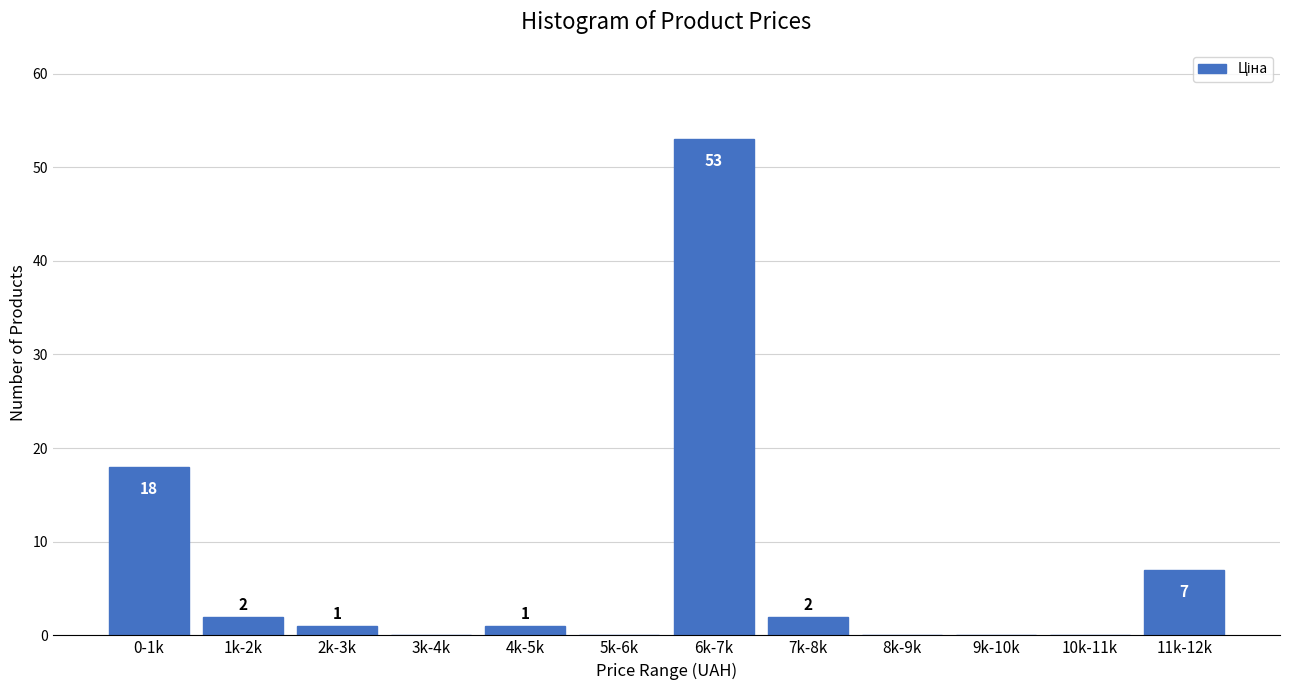

Reading left to right, what are all the values shown in this chart?

0-1k=18	1k-2k=2	2k-3k=1	3k-4k=0	4k-5k=1	5k-6k=0	6k-7k=53	7k-8k=2	8k-9k=0	9k-10k=0	10k-11k=0	11k-12k=7